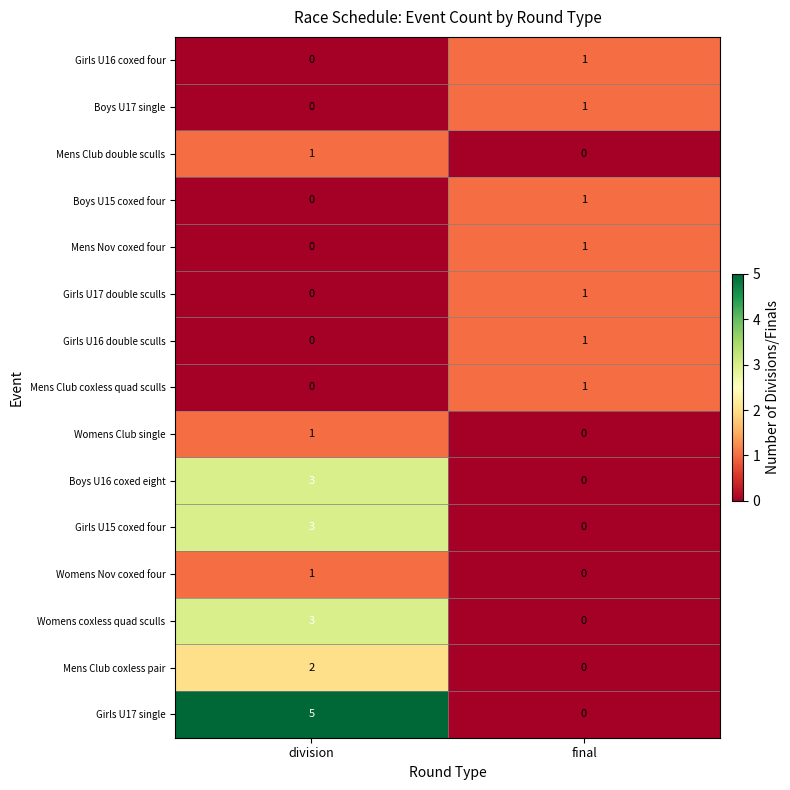

Which series has the largest total across all categories?

Girls U17 single